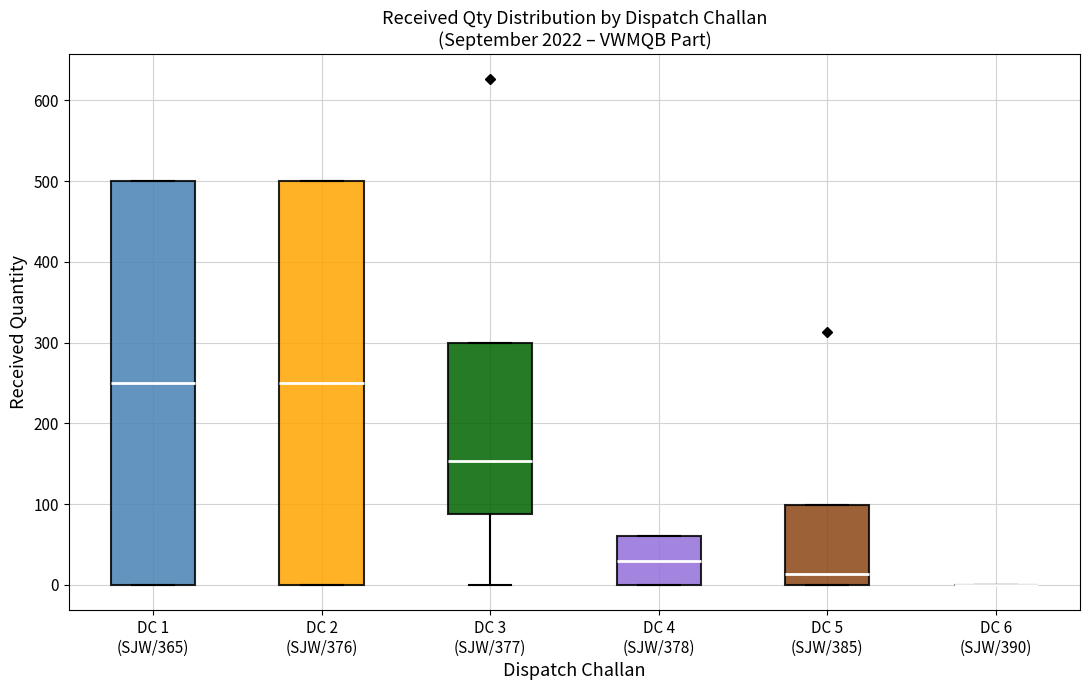

Reading left to right, transcribe this box plot: for each box, give where its median line is, the range the box spans, and where its two whiskers end, as read against the y-axis. The values are not printed on the chart, so give them approximately, as read against the axis.

DC 1 (SJW/365): median 250, box 0 to 500, whiskers 0 to 500
DC 2 (SJW/376): median 250, box 0 to 500, whiskers 0 to 500
DC 3 (SJW/377): median 150, box 90 to 300, whiskers 0 to 300
DC 4 (SJW/378): median 30, box 0 to 60, whiskers 0 to 60
DC 5 (SJW/385): median 10, box 0 to 100, whiskers 0 to 100
DC 6 (SJW/390): box collapsed to a line at 0, whiskers 0 to 0